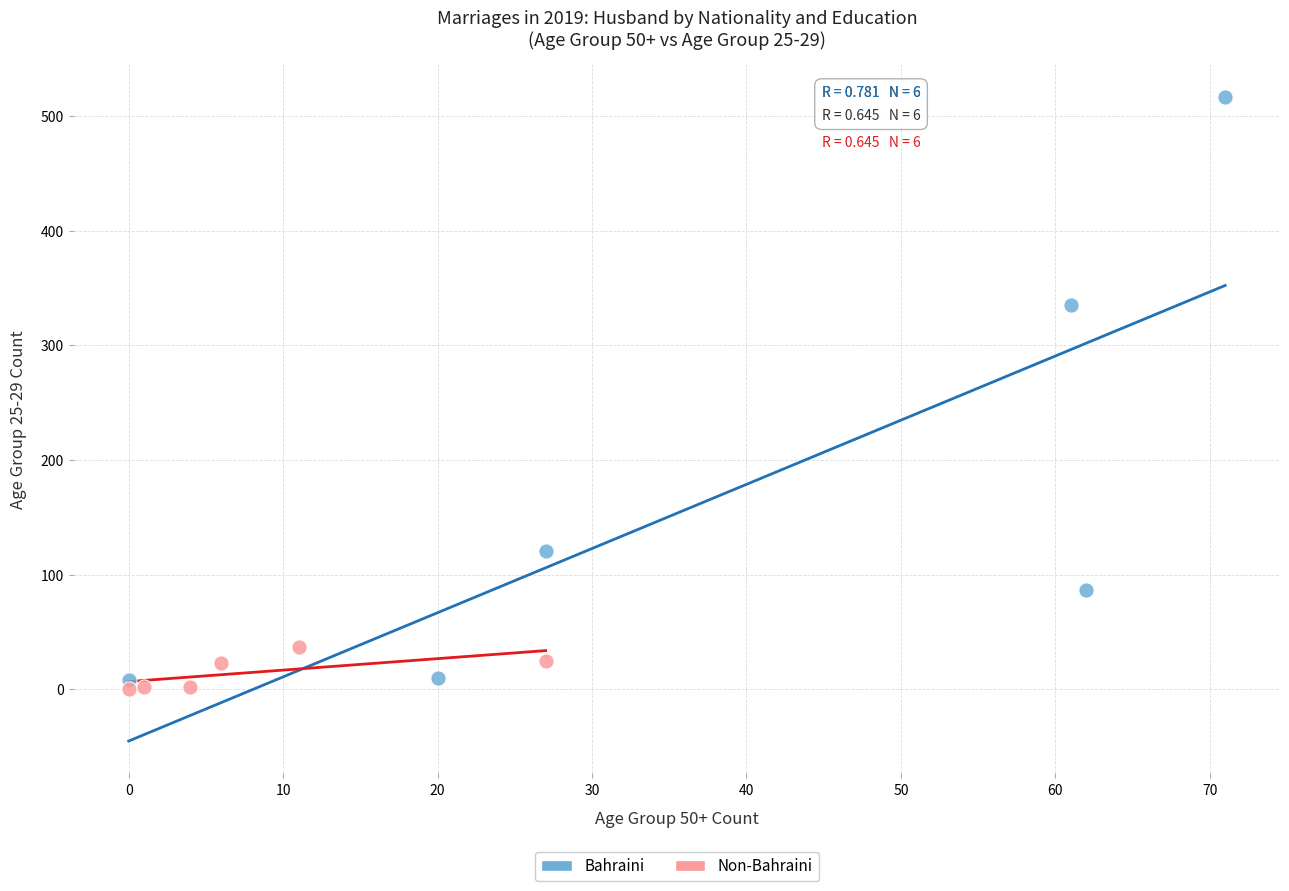

Which series has the widest spread of Y values?

Bahraini